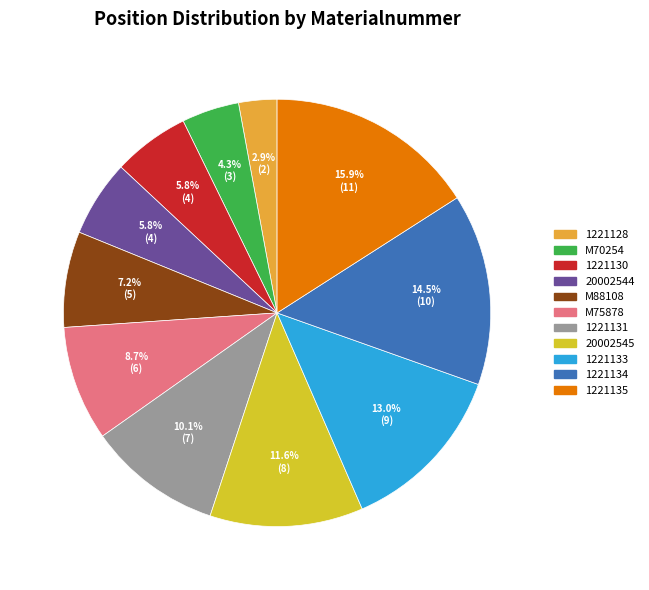

Is it true that 1221128 is 3% of the pie?

True